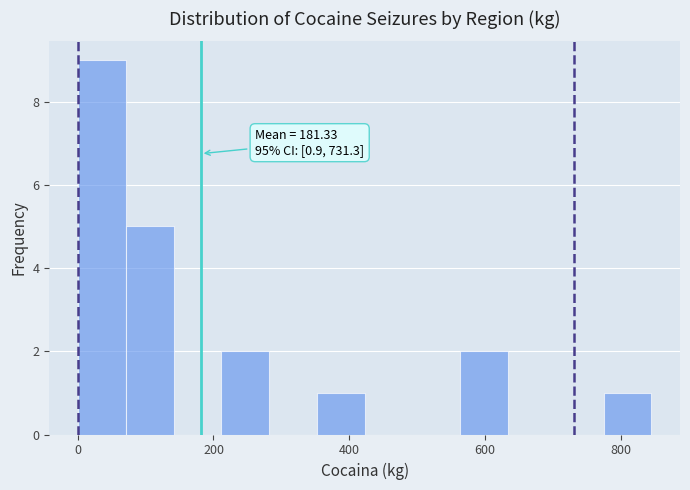

Around what value on the x-axis is the tallest bar? Give the approximate position of its centre, as read against the axis.

40